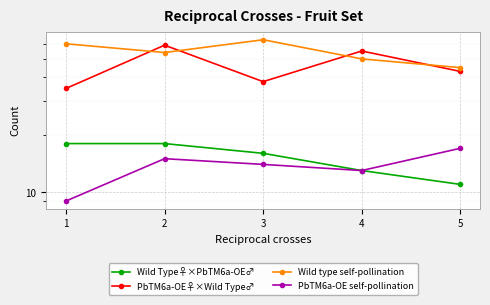

What is the sum of the Wild Type♀×PbTM6a-OE♂ values at 3 and 5?

27